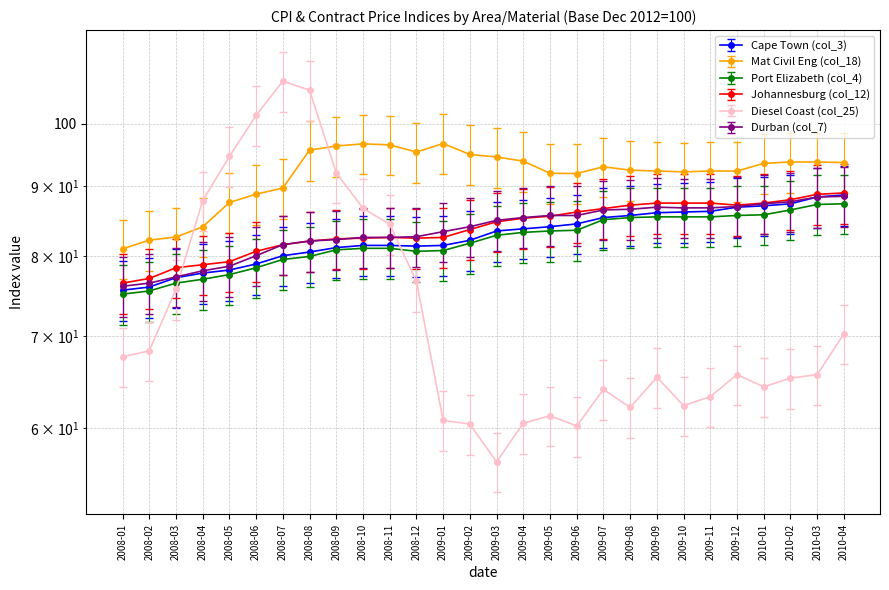

The value of Diesel Coast (col_25) at 2009-10 is 62.3. True or false?

True